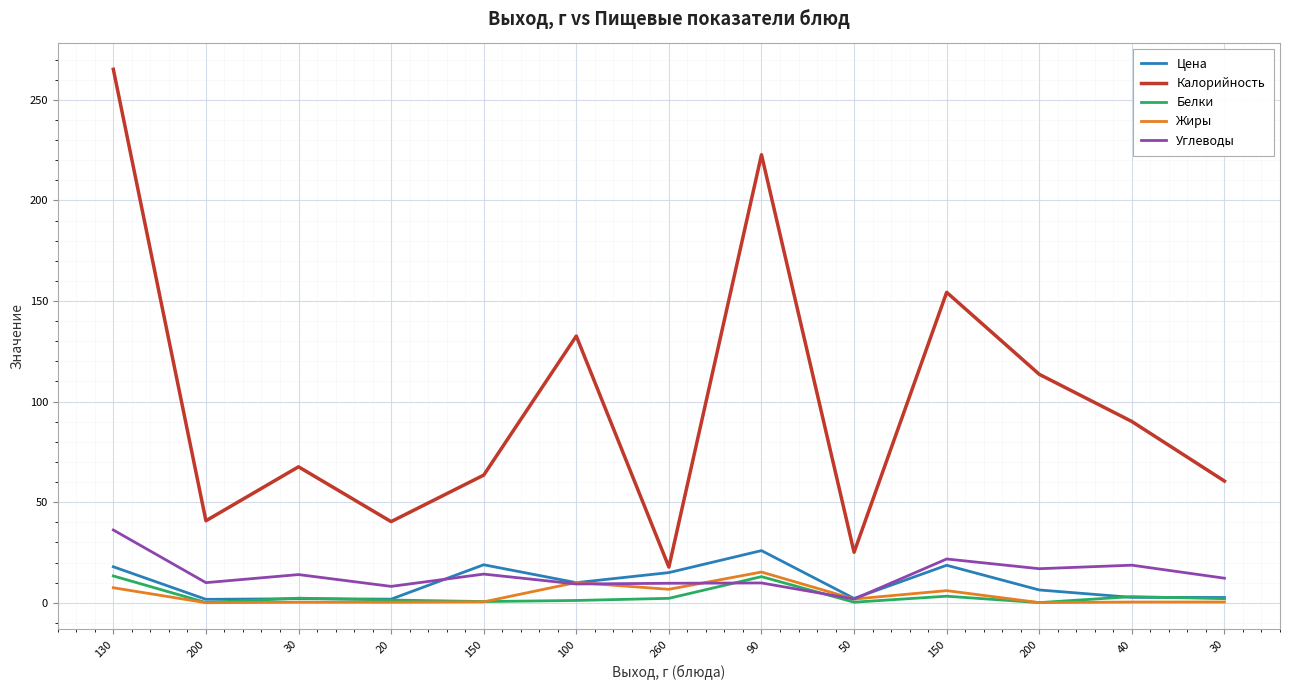

What are all the series names shown in the legend?

Цена, Калорийность, Белки, Жиры, Углеводы